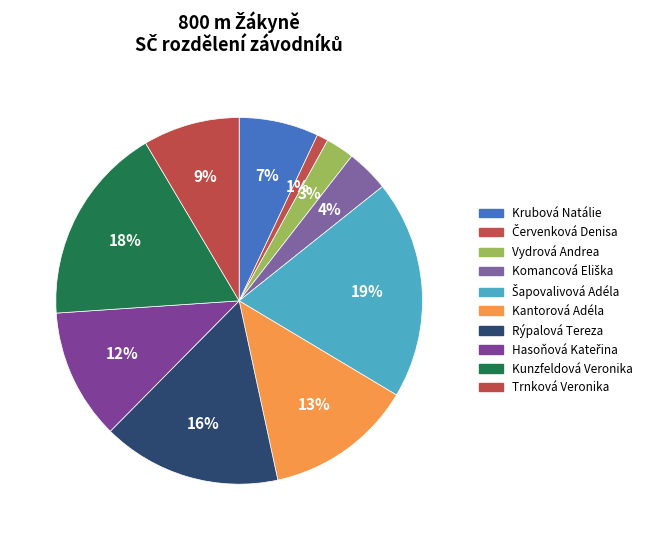

The Krubová Natálie slice represents 7% of the pie. True or false?

True